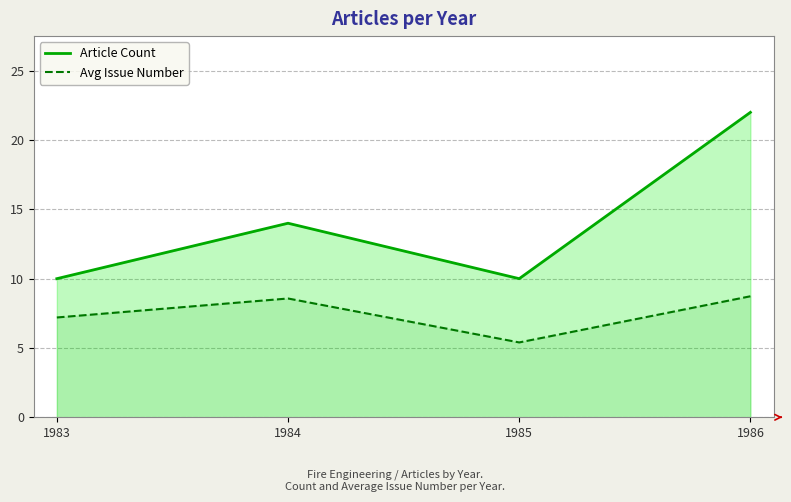

Does the chart have visible grid lines?

Yes